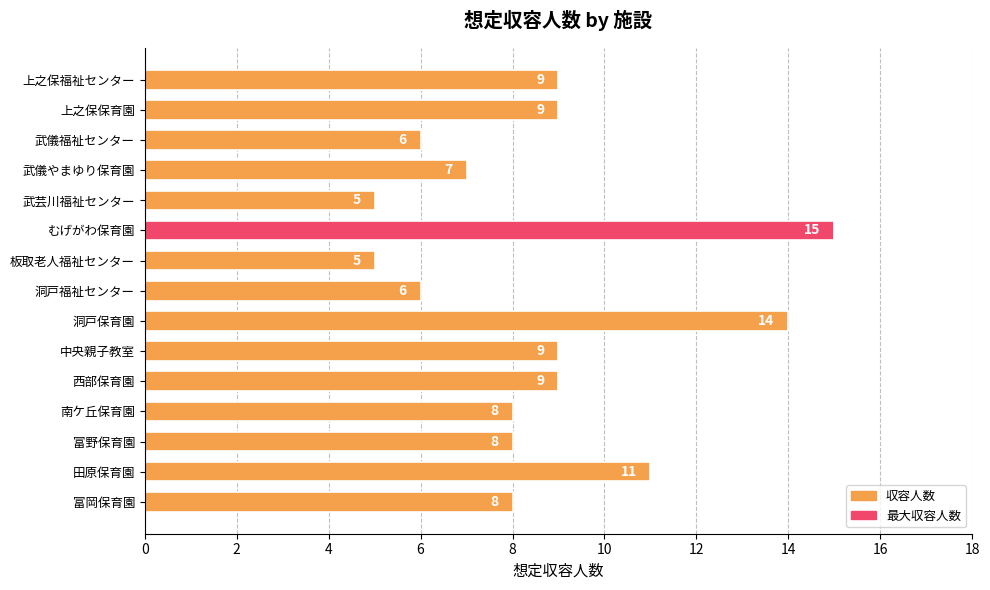

What is the sum of all values?

129